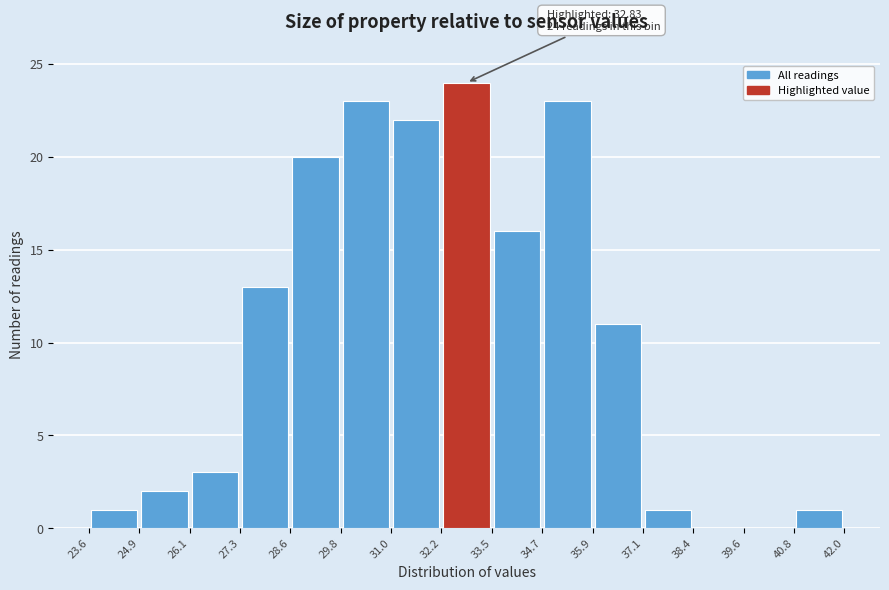

Which range on the x-axis has the tallest bar?

32.2 to 33.5